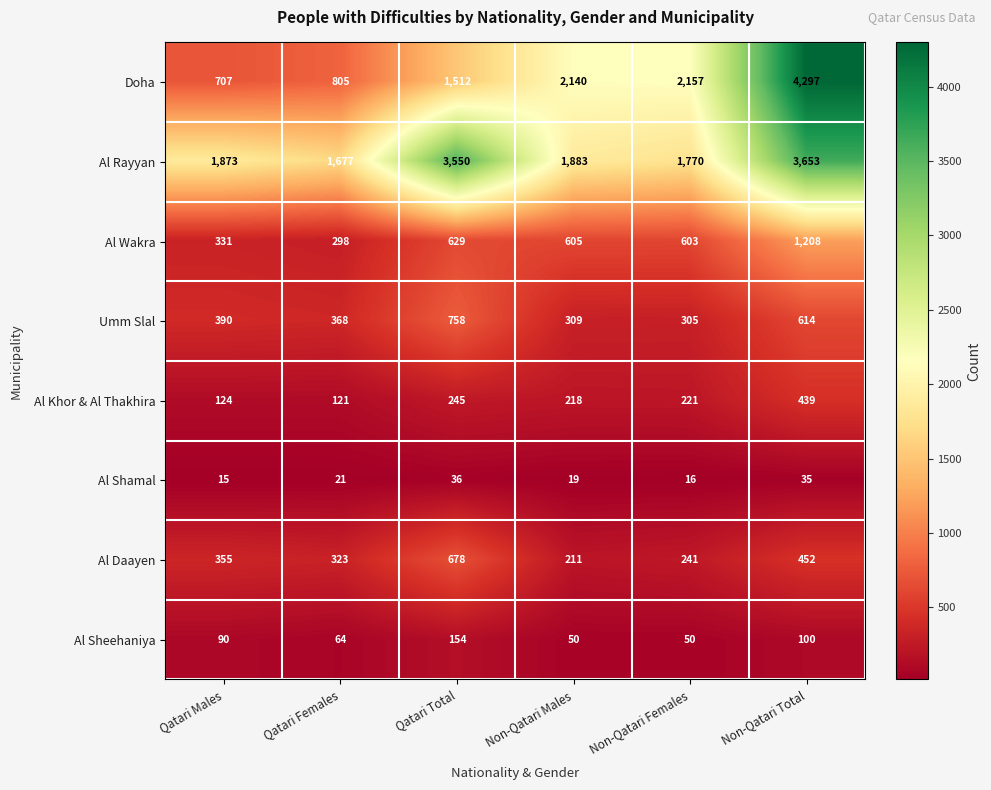

How many values in the Al Daayen series are below 355?

3